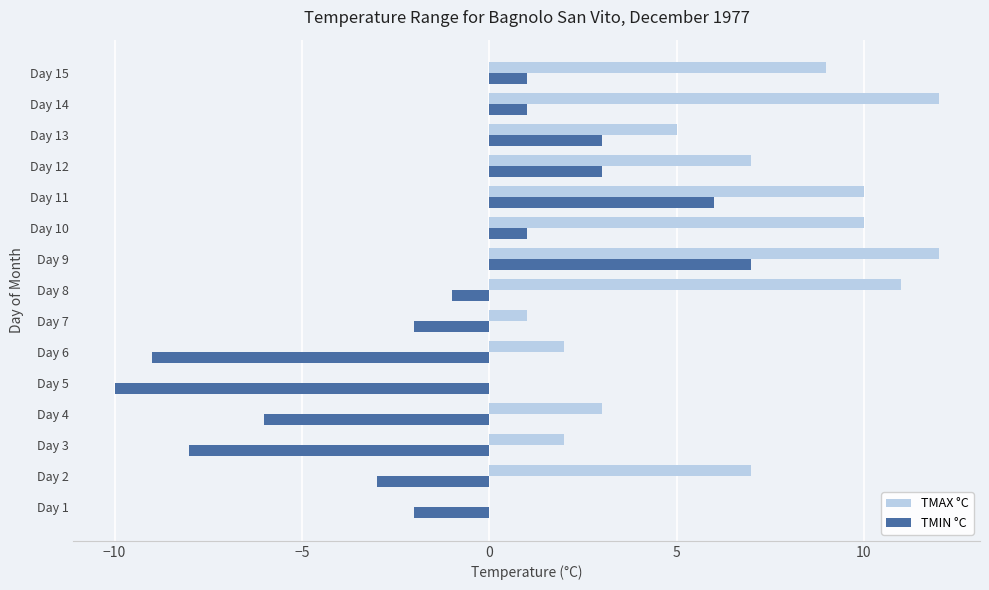

What are all the series names shown in the legend?

TMAX °C, TMIN °C